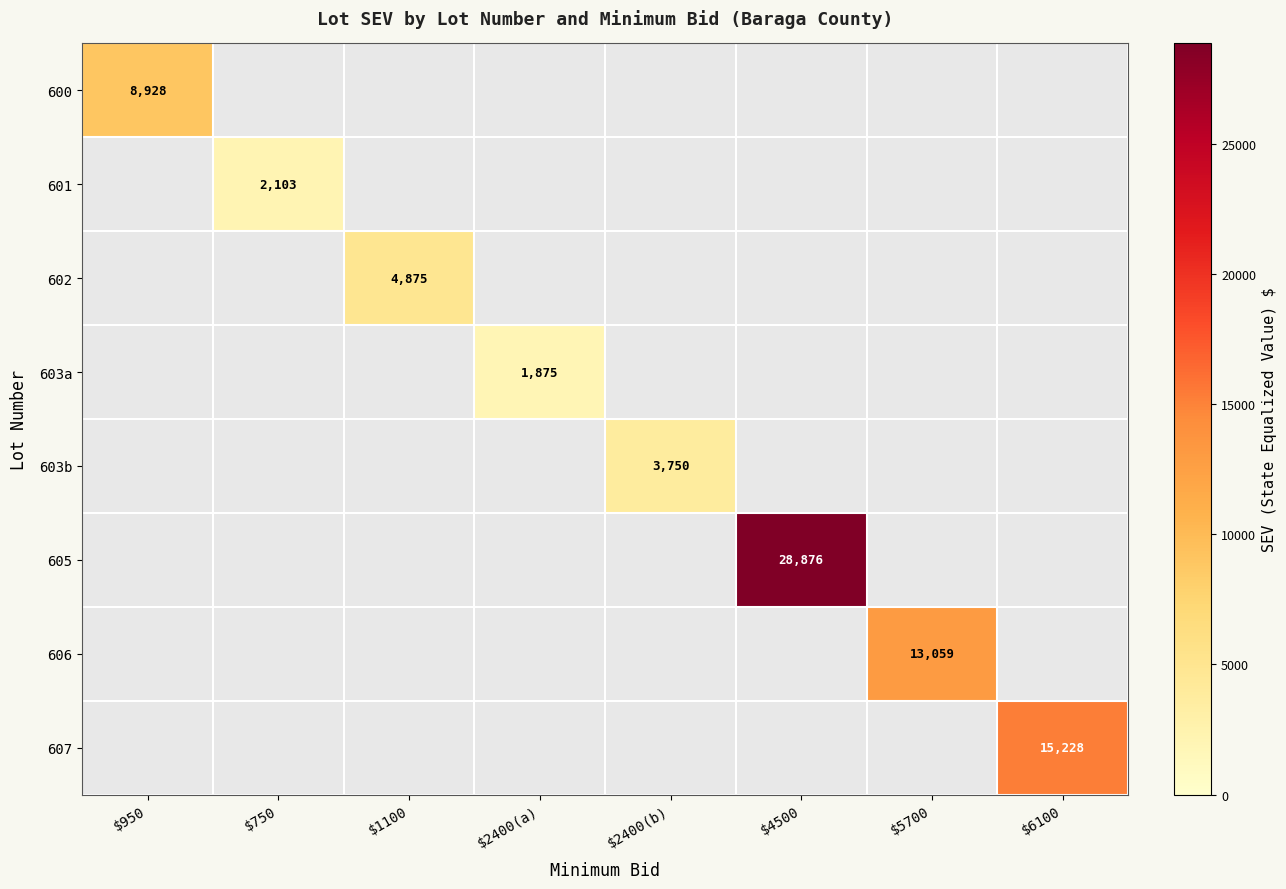

The 602 series shows 2841 at $1100. True or false?

False